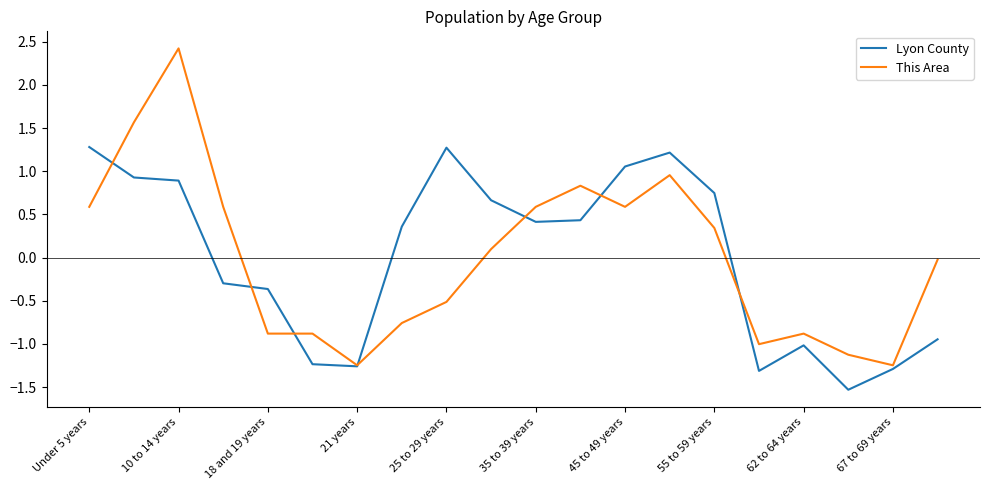

What is the minimum value for Lyon County?

-1.5